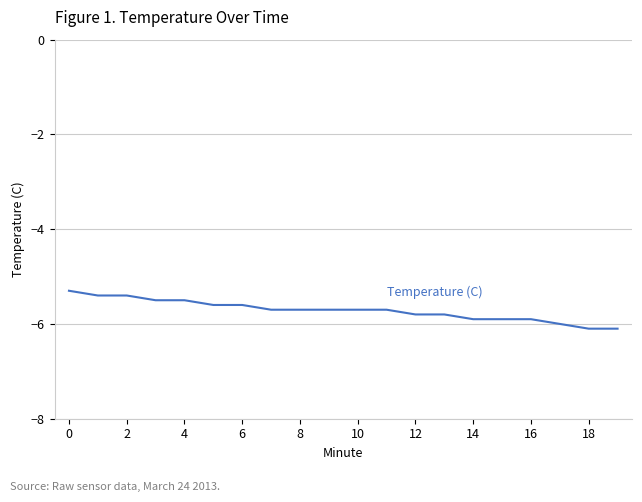

What is the greatest value displayed?

-5.3